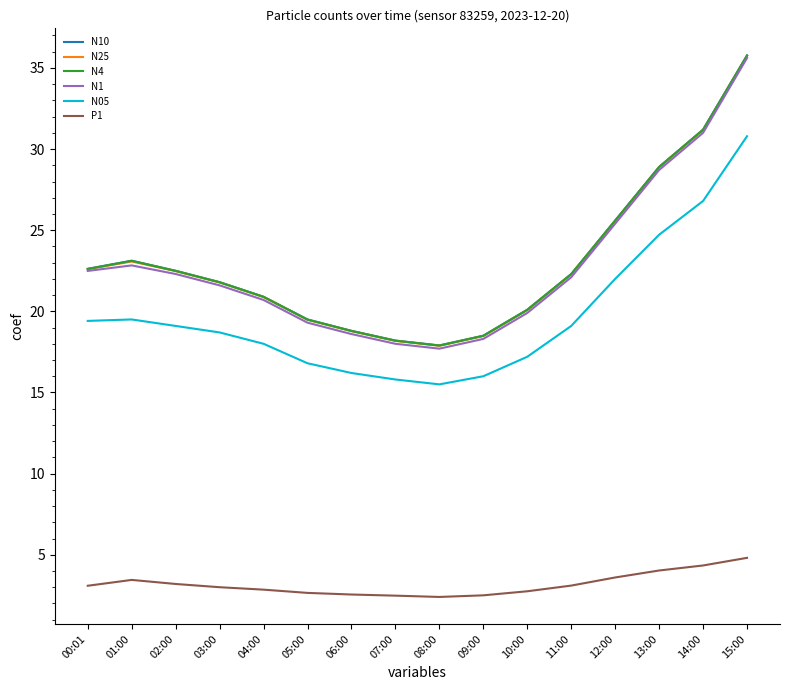

Between 01:00 and 14:00, which series saw the biggest shift?

N1